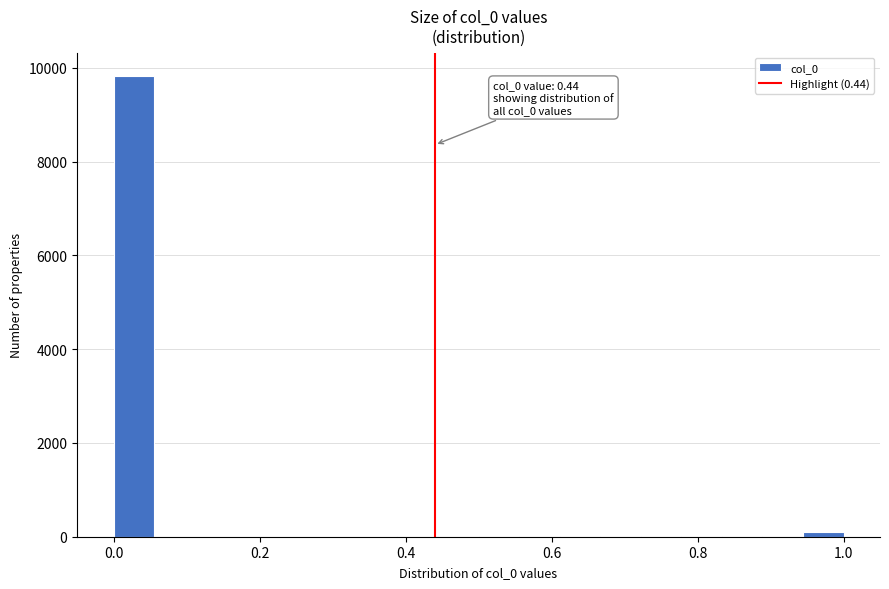

Around what value on the x-axis is the tallest bar? Give the approximate position of its centre, as read against the axis.

0.02